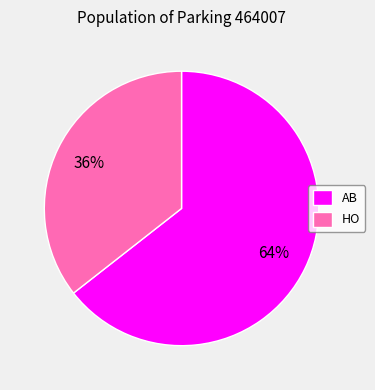

Between HO and AB, which is larger?

AB